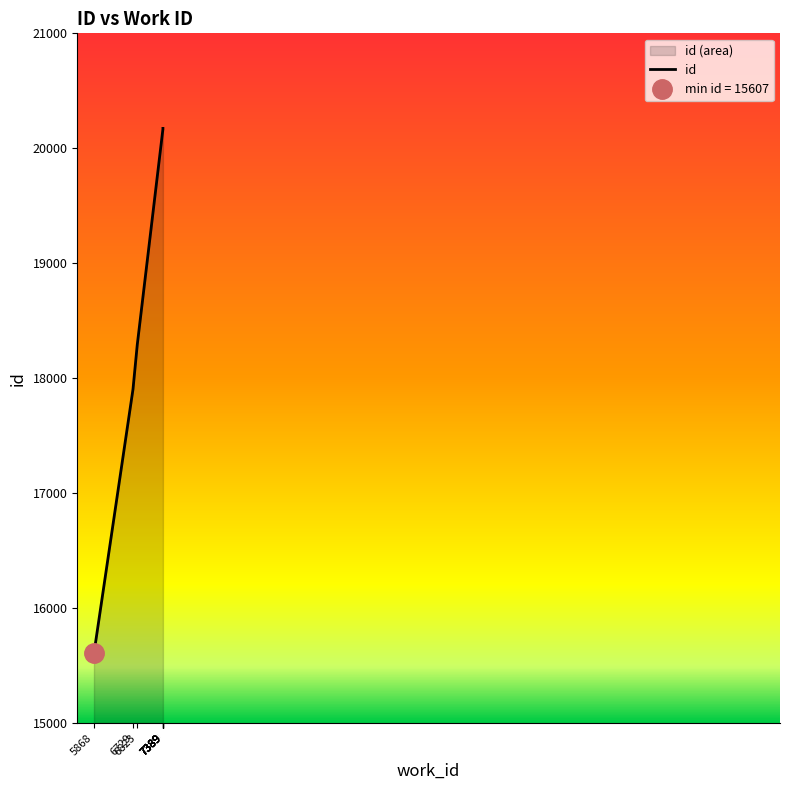

Rank the categories by value from lowest to highest.

5868, 6729, 6823, 7389, 7389, 7389, 7389, 7389, 7389, 7389